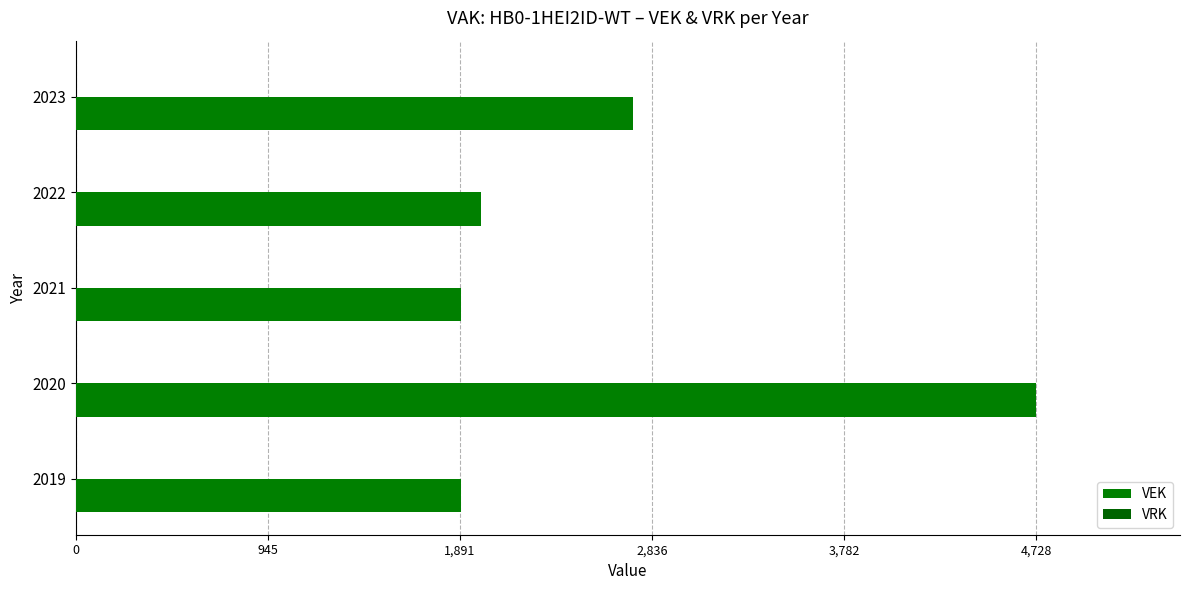

How many data points does each series have?

5